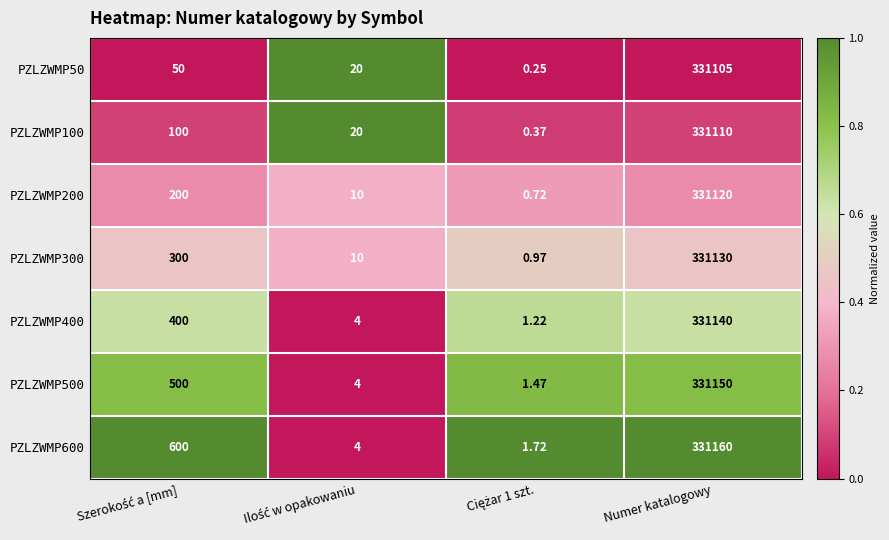

At which category is the sum across all series the highest?

Numer katalogowy